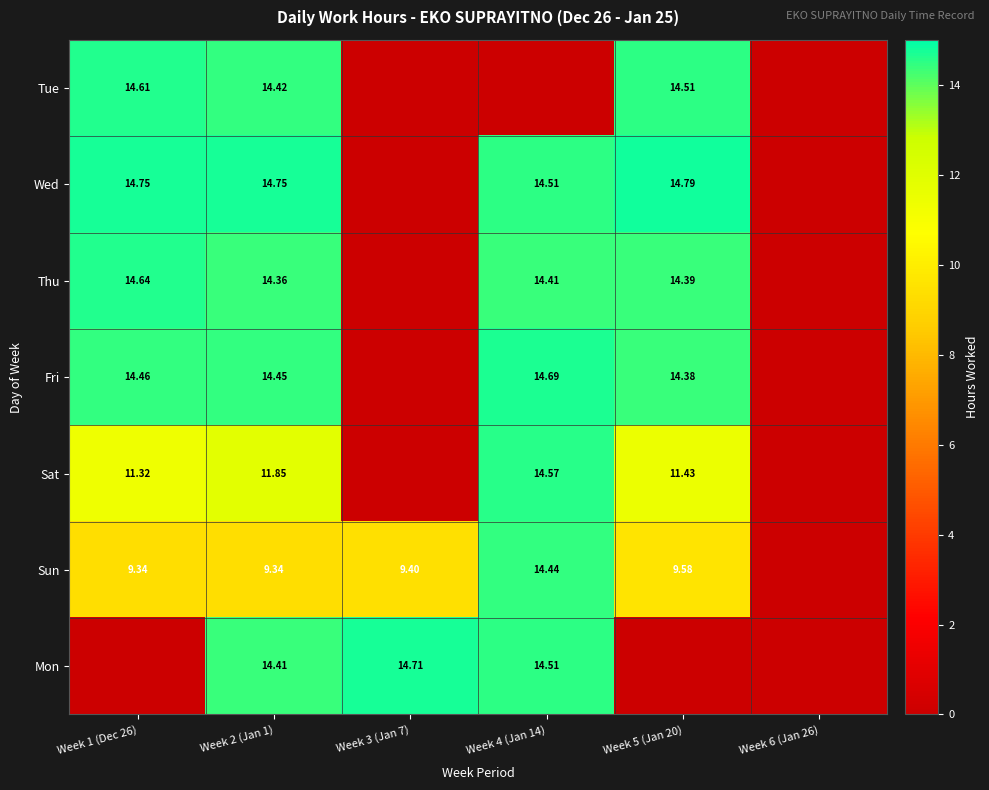

How many data points does each series have?

6